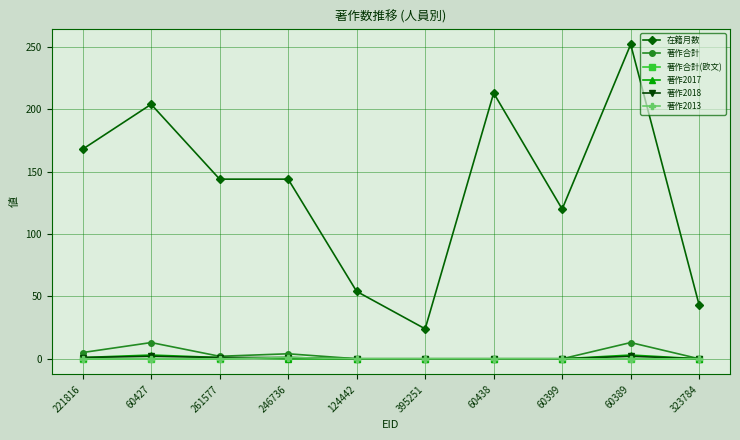

What is the difference between the second highest and minimum values in the 著作2018 series?

2